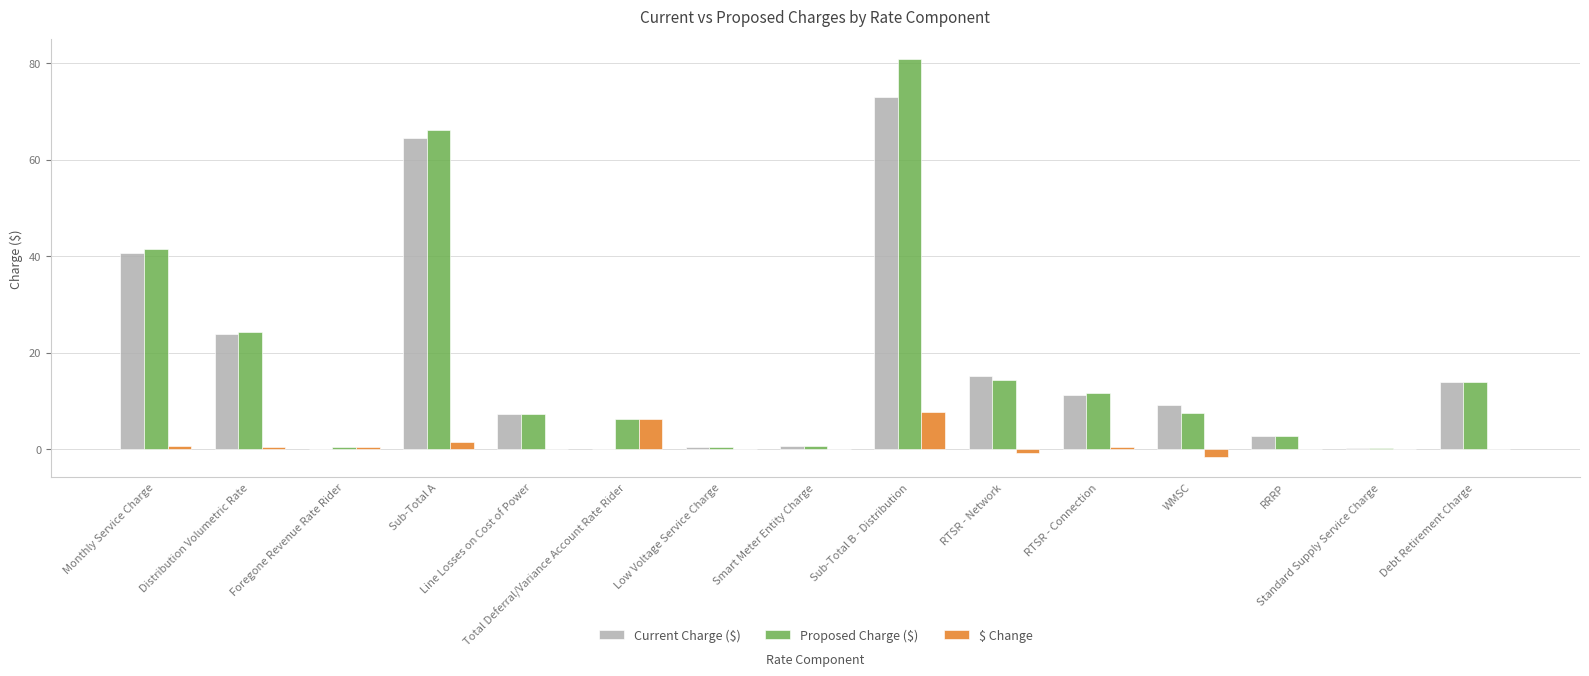

What is the total value across all series at Foregone Revenue Rate Rider?

0.8